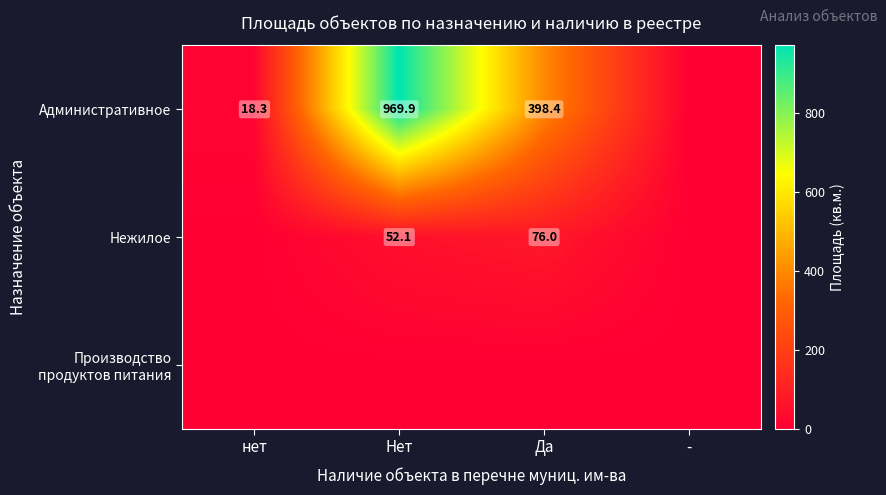

True or false: Административное has a value of 27.8 at нет.

False